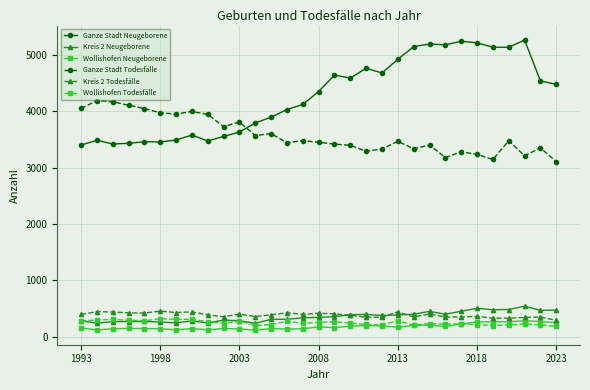

Which series has the largest range (max minus min)?

Ganze Stadt Neugeborene